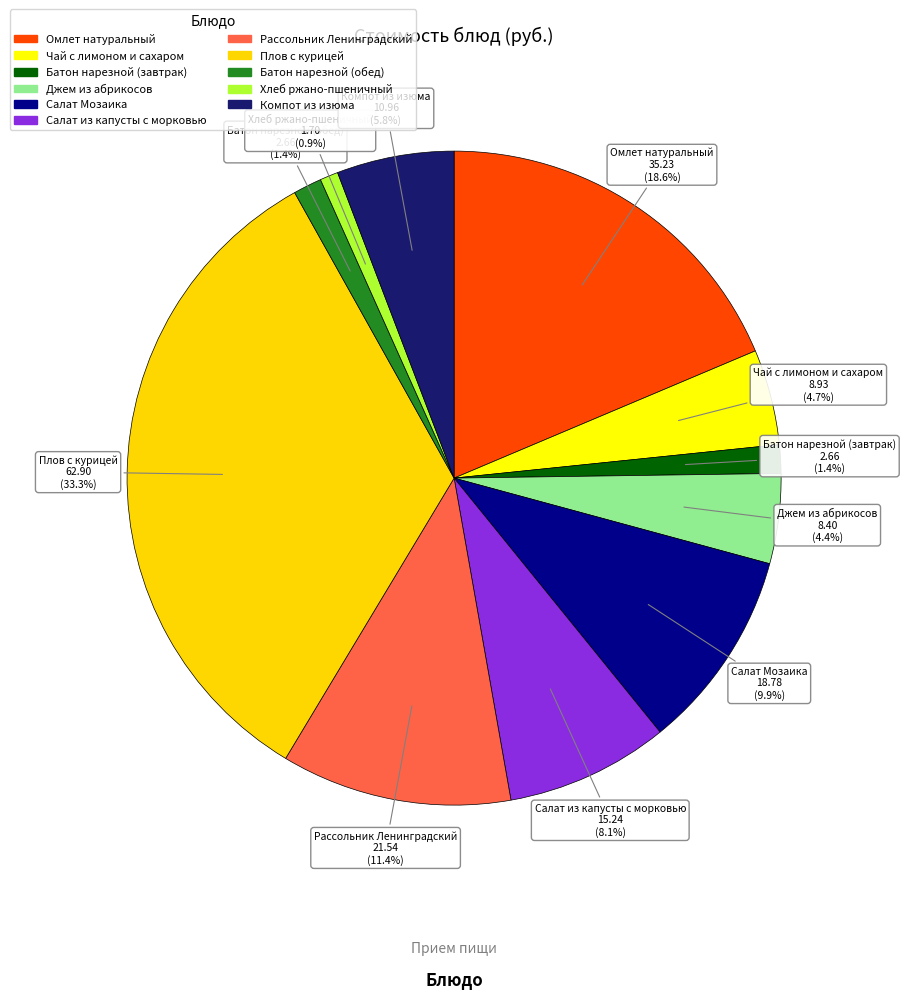

Count the number of slices in the pie.

11